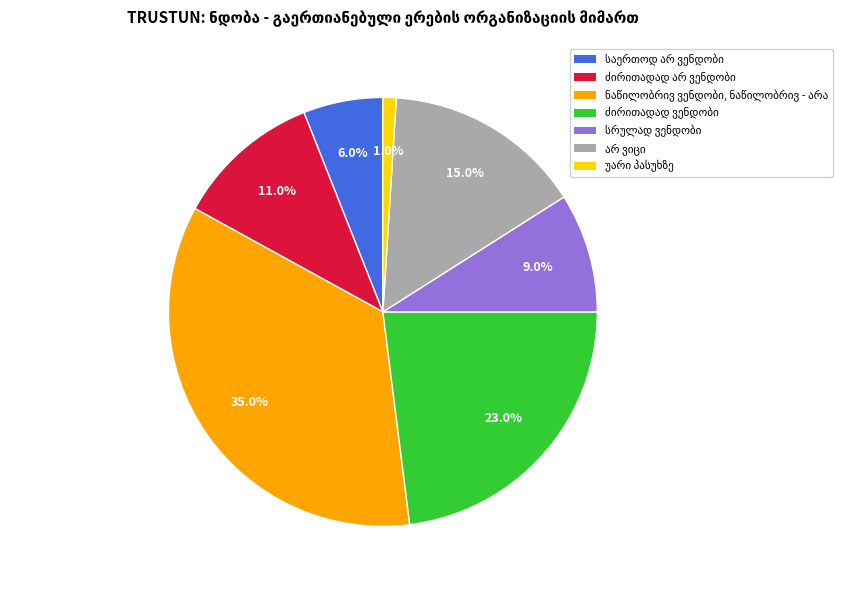

Is there a majority slice in this chart?

No